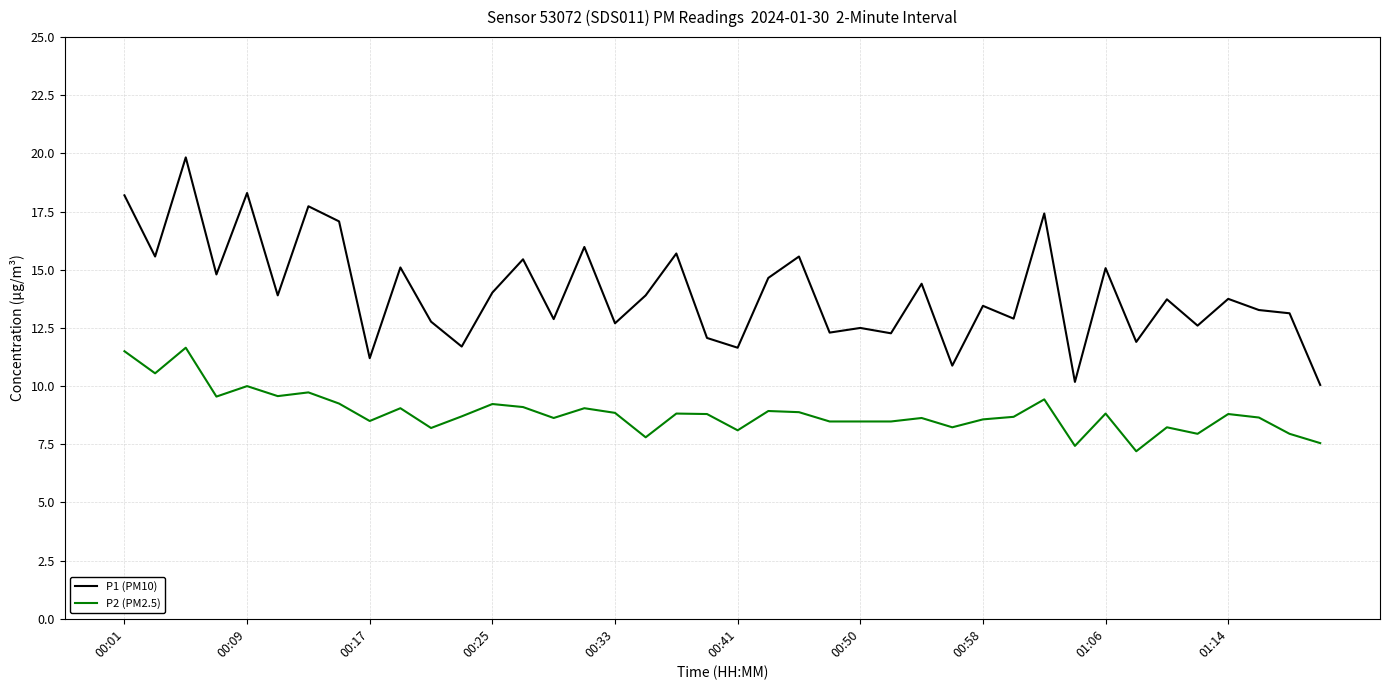

Rank the series by their maximum value, from highest to lowest.

P1 (PM10), P2 (PM2.5)